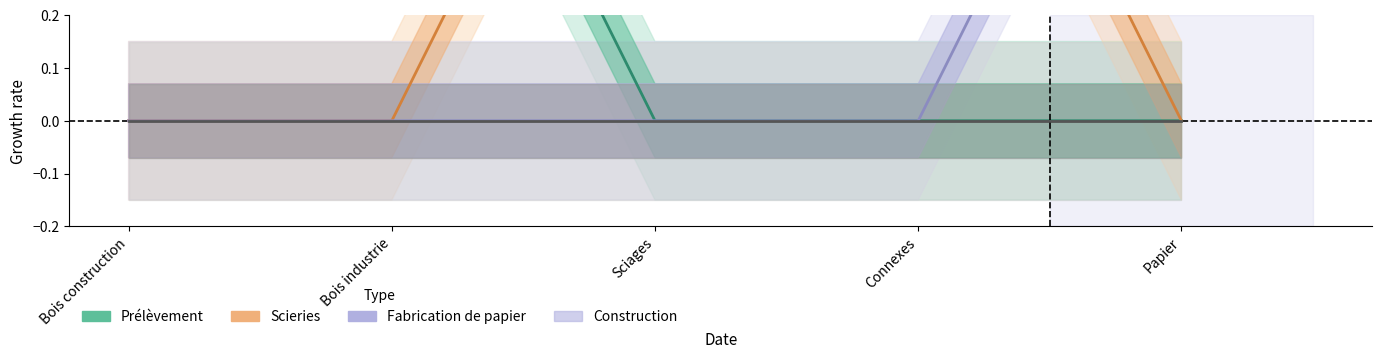

True or false: Fabrication de papier has a value of 0 at Sciages.

True